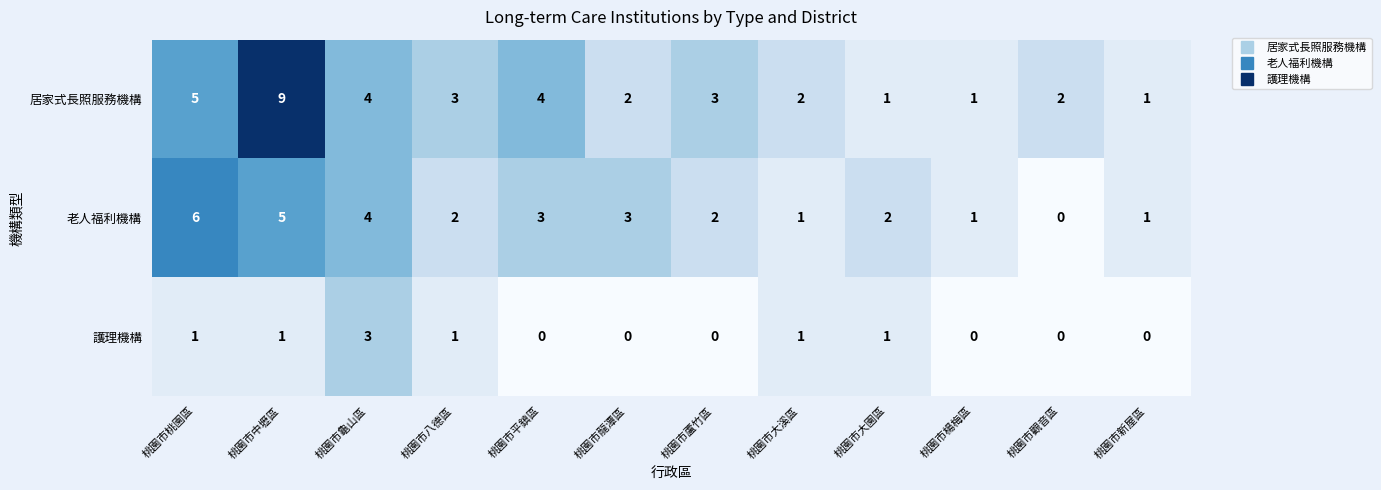

Is the value of 老人福利機構 at 桃園市桃園區 greater than the value of 護理機構 at 桃園市龍潭區?

Yes